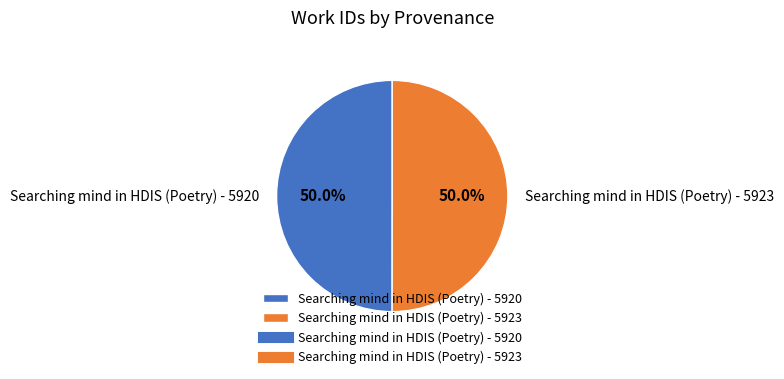

How much of the chart is everything except Searching mind in HDIS (Poetry) - 5920?

50.0%